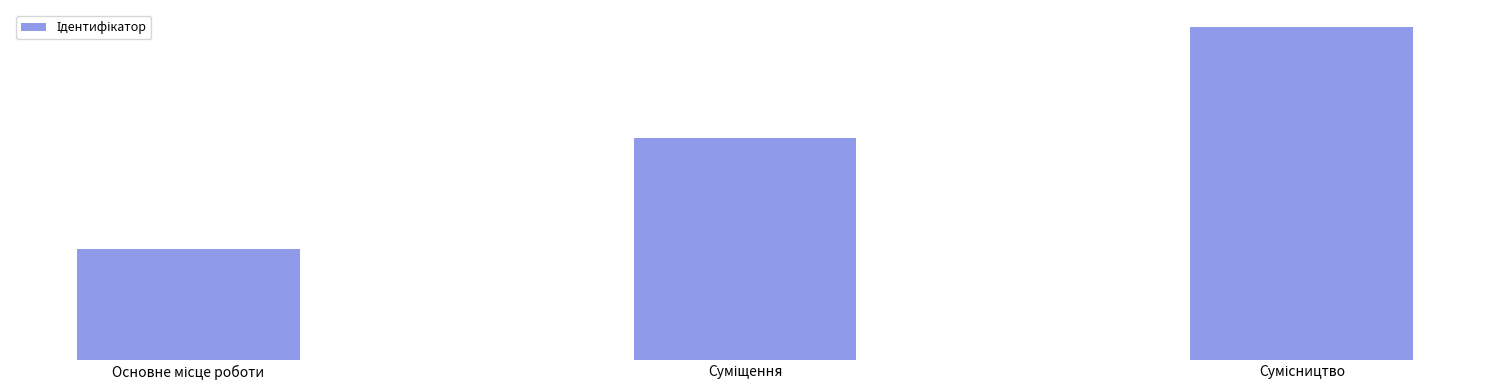

Which label corresponds to the largest value in the chart?

Сумісництво